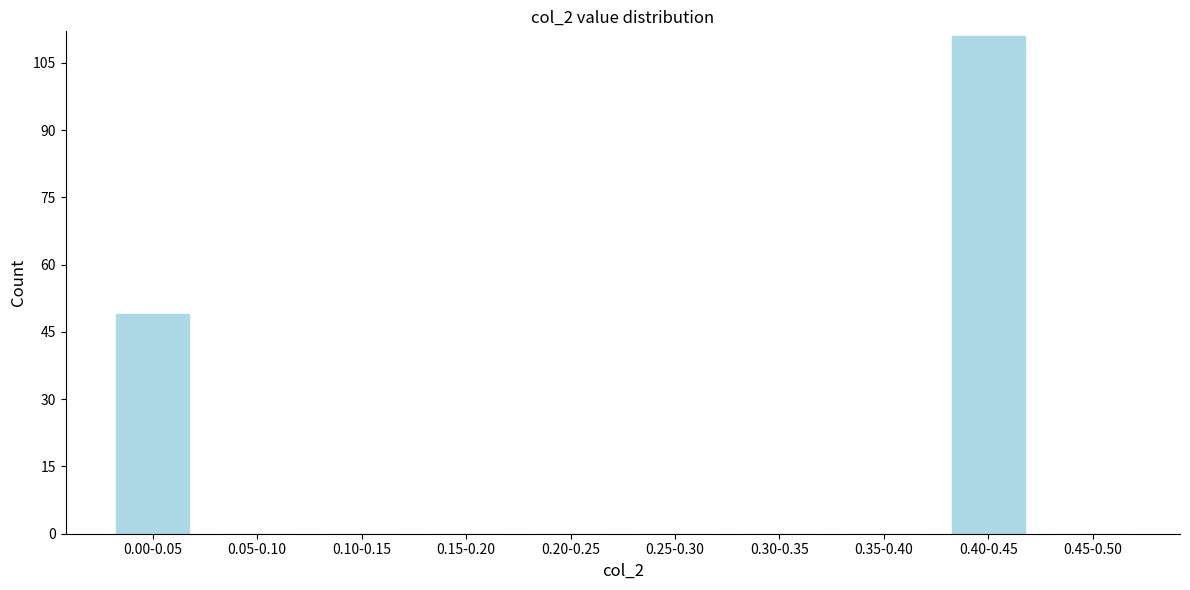

Reading right to left, extract all data points from this chart.

0.45-0.50=0	0.40-0.45=111	0.35-0.40=0	0.30-0.35=0	0.25-0.30=0	0.20-0.25=0	0.15-0.20=0	0.10-0.15=0	0.05-0.10=0	0.00-0.05=49